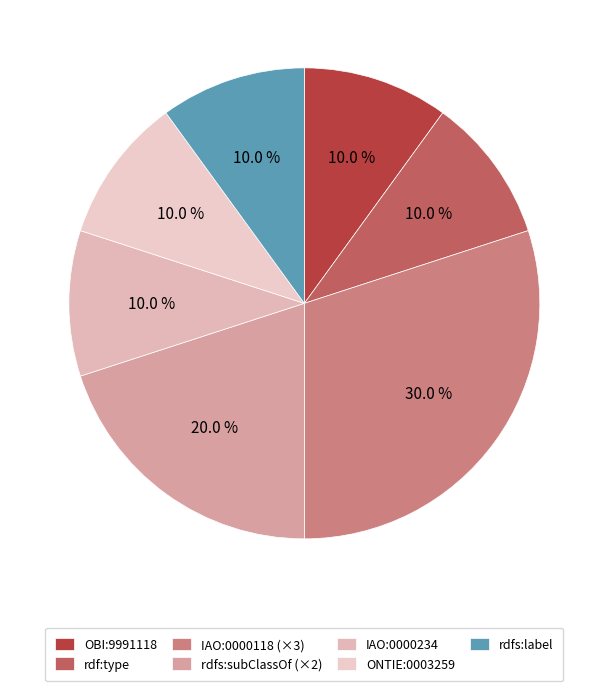

To the nearest percent, what percentage of the pie is rdfs:label?

10%